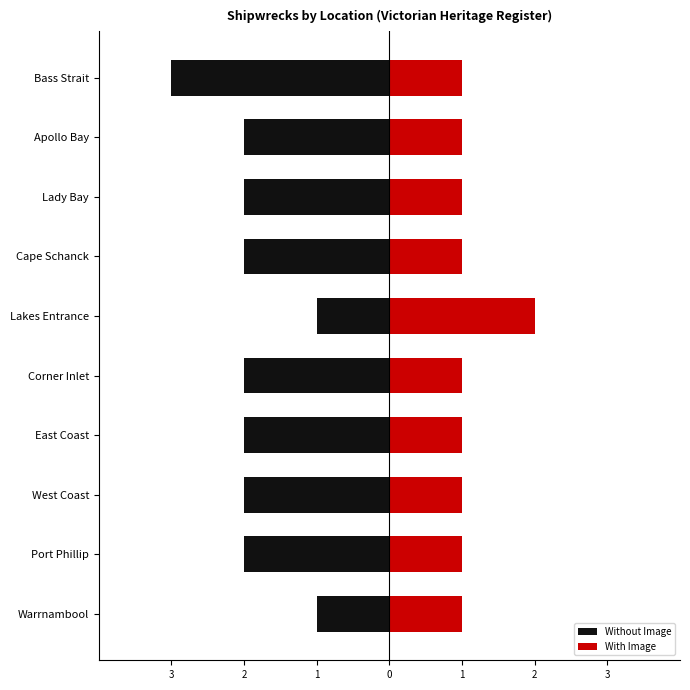

How many bars are there in total?

20